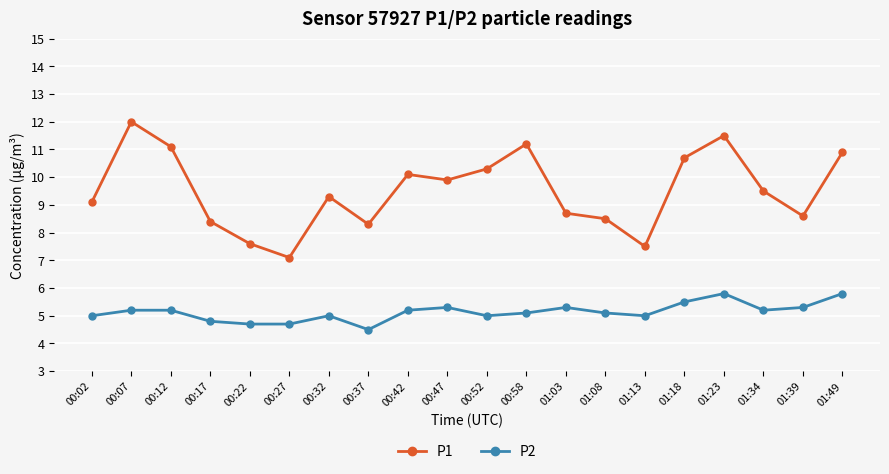

How many lines are shown in the chart?

2